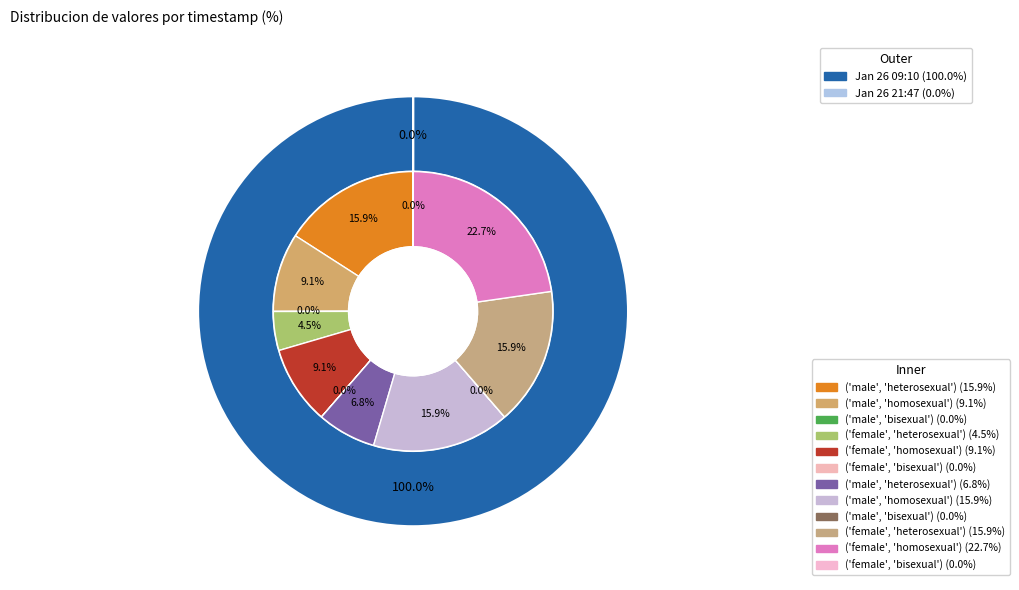

Count the number of slices in the pie.

2